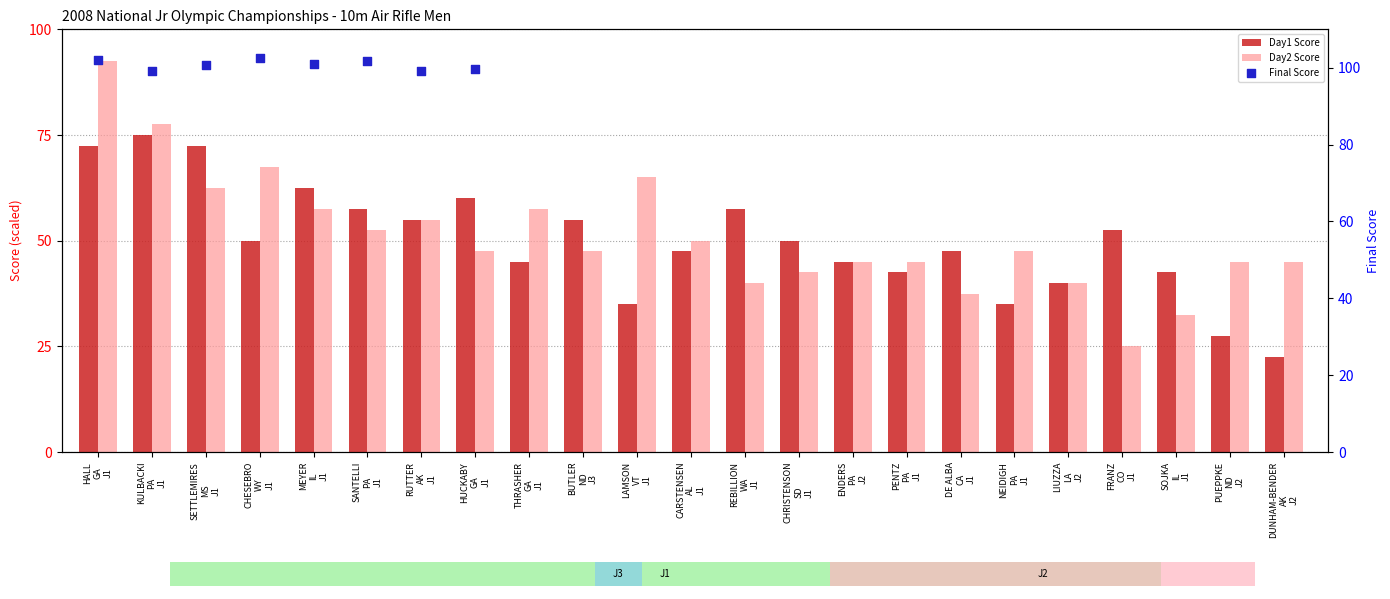

What is the total value across all series at HUCKABY
GA
J1?

207.2